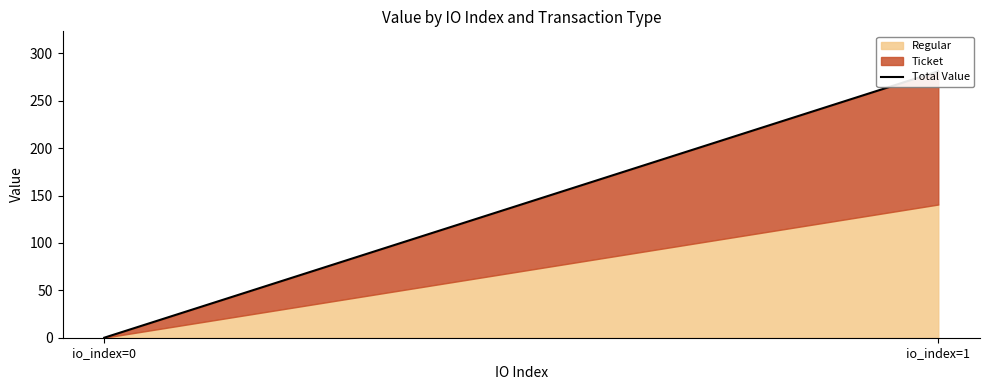

Rank the categories by value from lowest to highest.

io_index=0, io_index=1